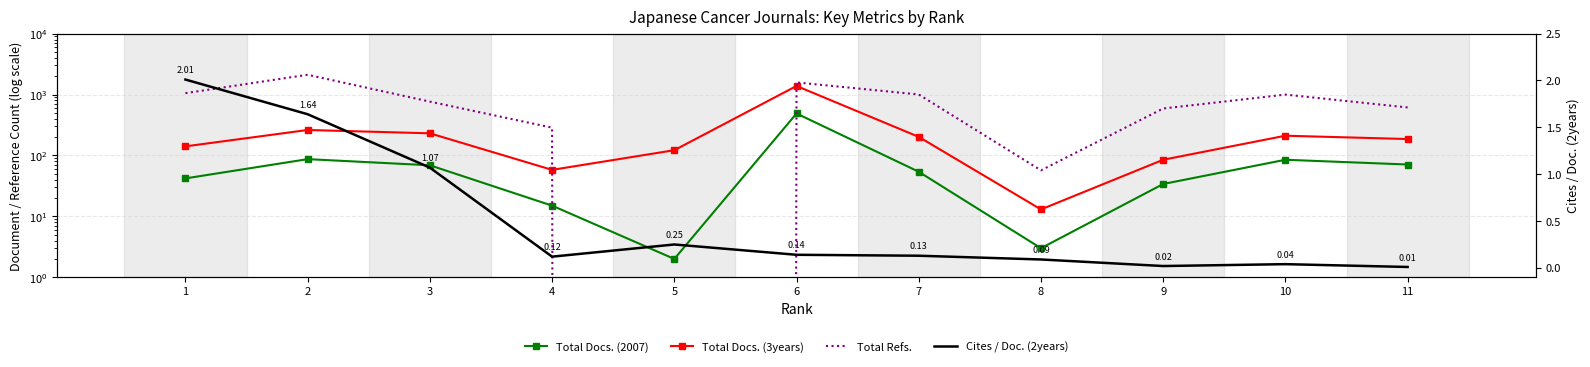

How many data points in Total Refs. are less than 765?

5